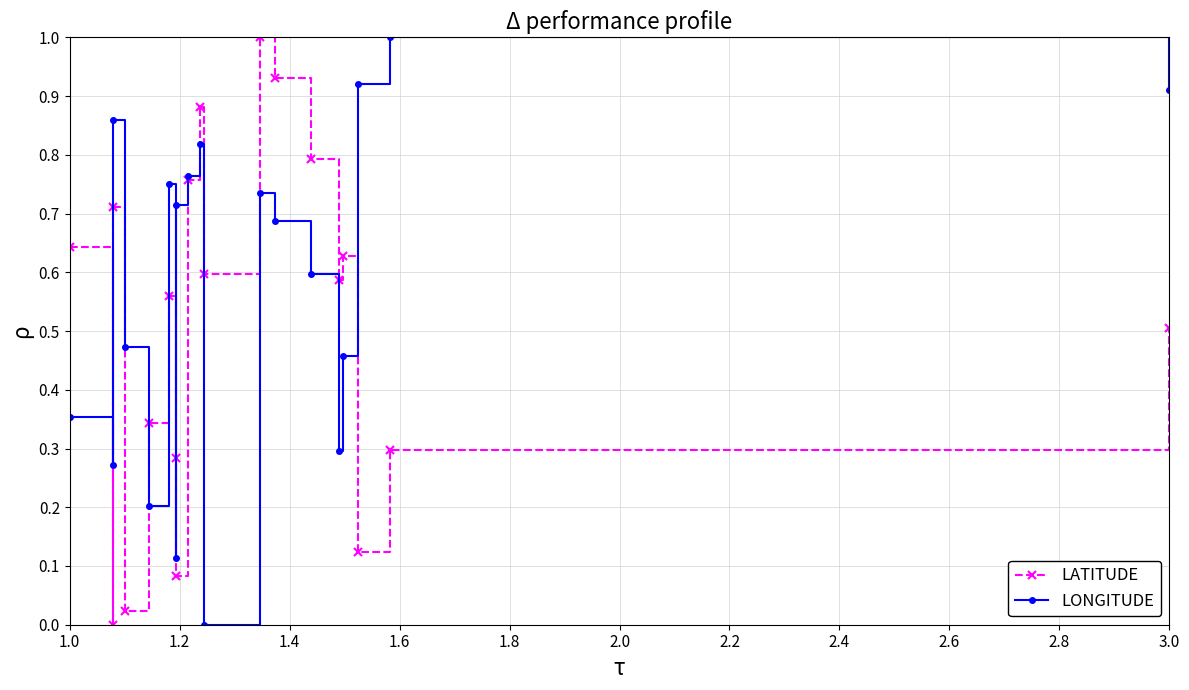

What is the average value of the LATITUDE series?

0.5